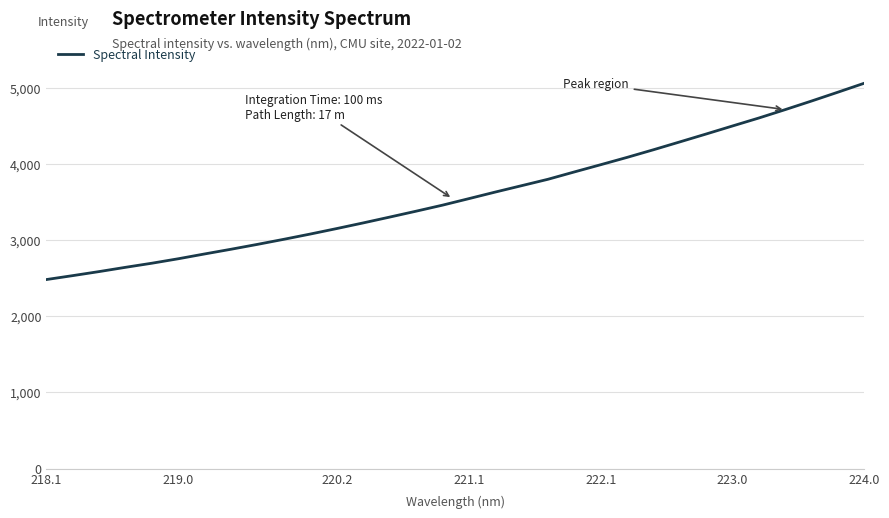

What is the difference between the maximum and minimum values?

2576.8